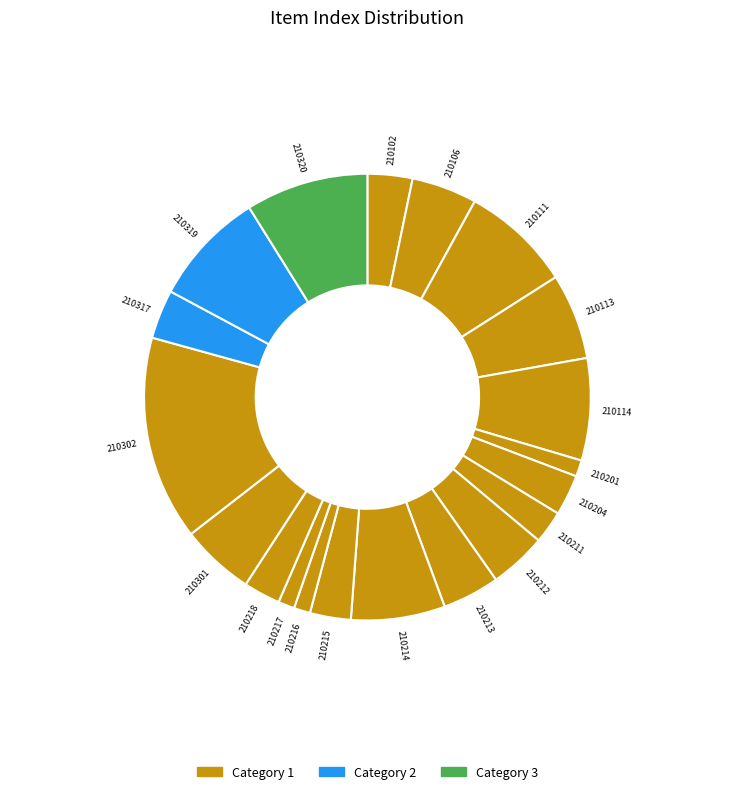

Does 210319 account for over 50% of the chart?

No